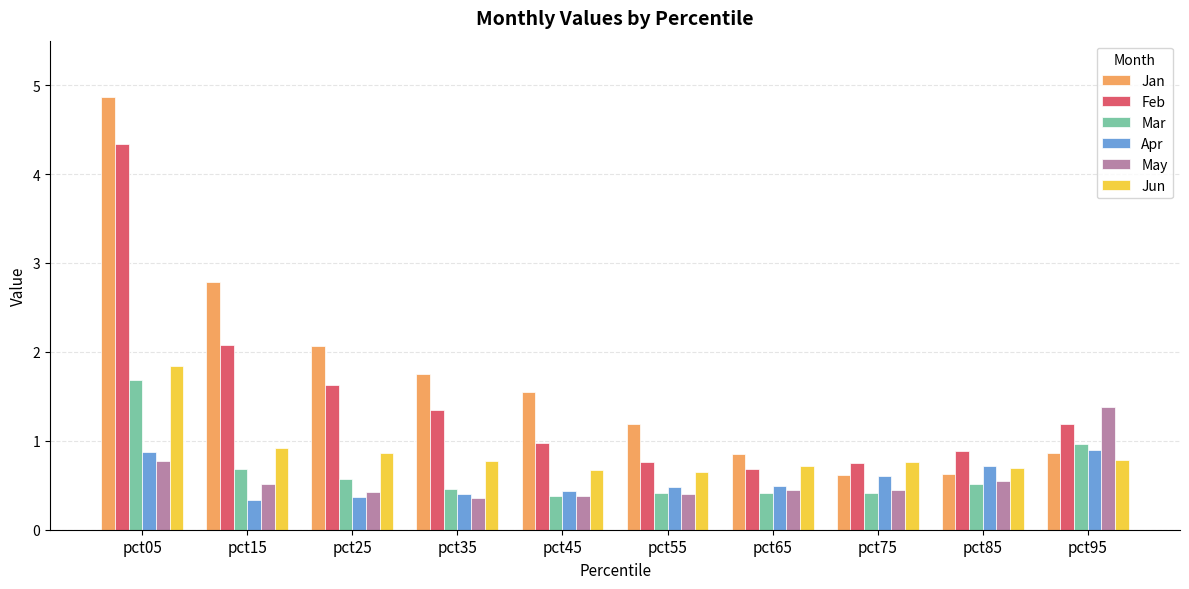

Count the number of categories in the chart.

10